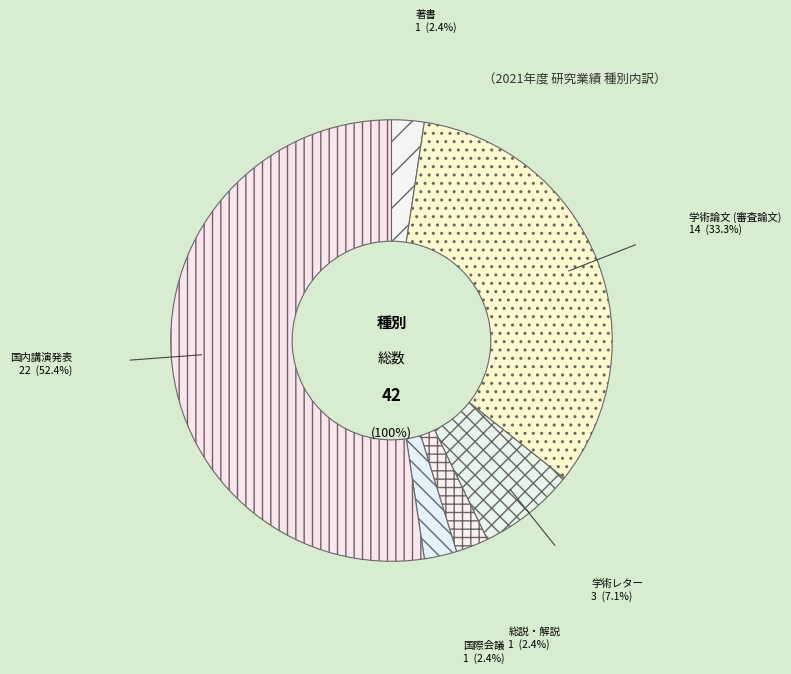

What is the largest slice in the pie chart?

国内講演発表